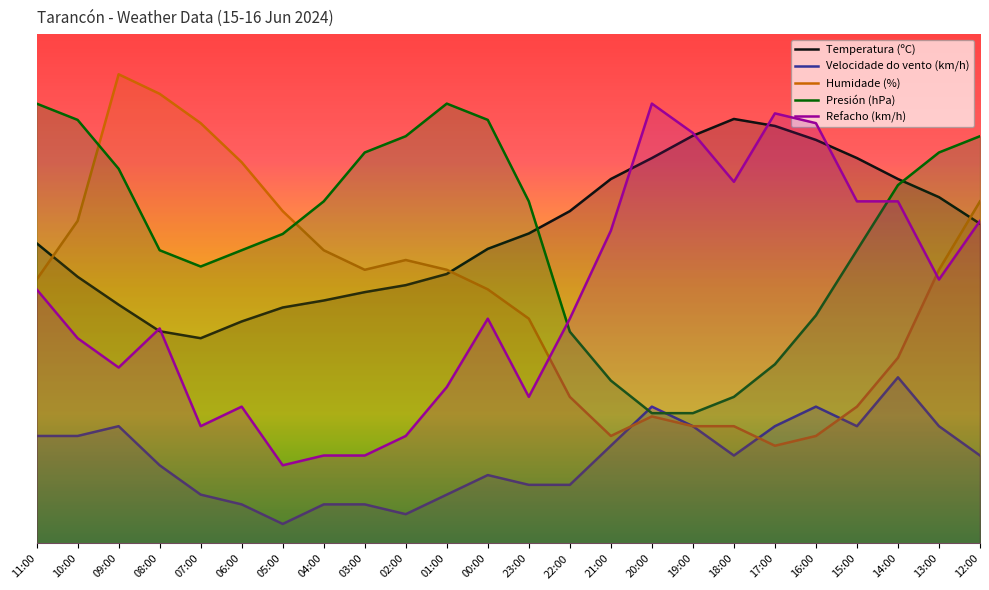

At which category does Refacho (km/h) reach its first local valley?

09:00